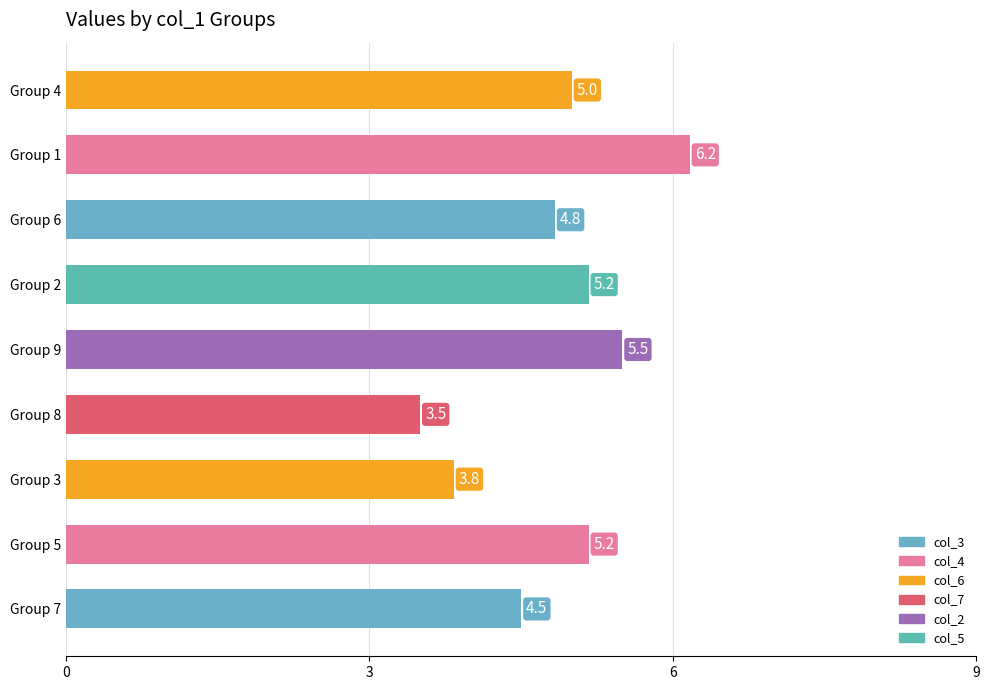

How many bars are there in total?

9